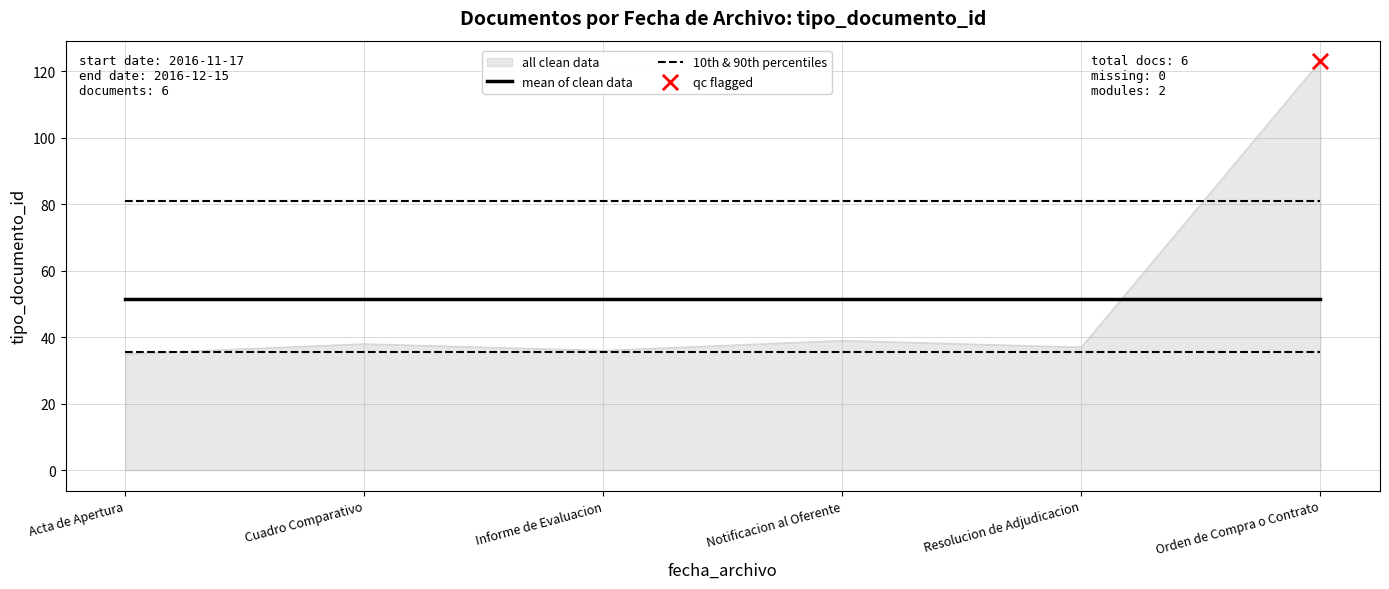

Is the value of 10th & 90th percentiles at Informe de Evaluacion greater than the value of mean of clean data at Cuadro Comparativo?

Yes